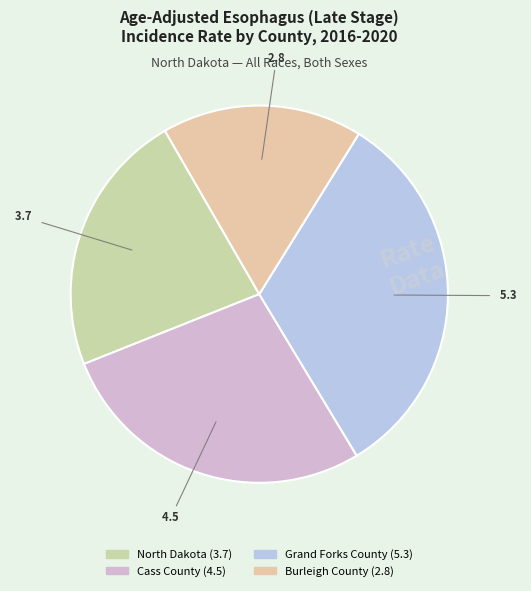

Which slice is the smallest?

Burleigh County